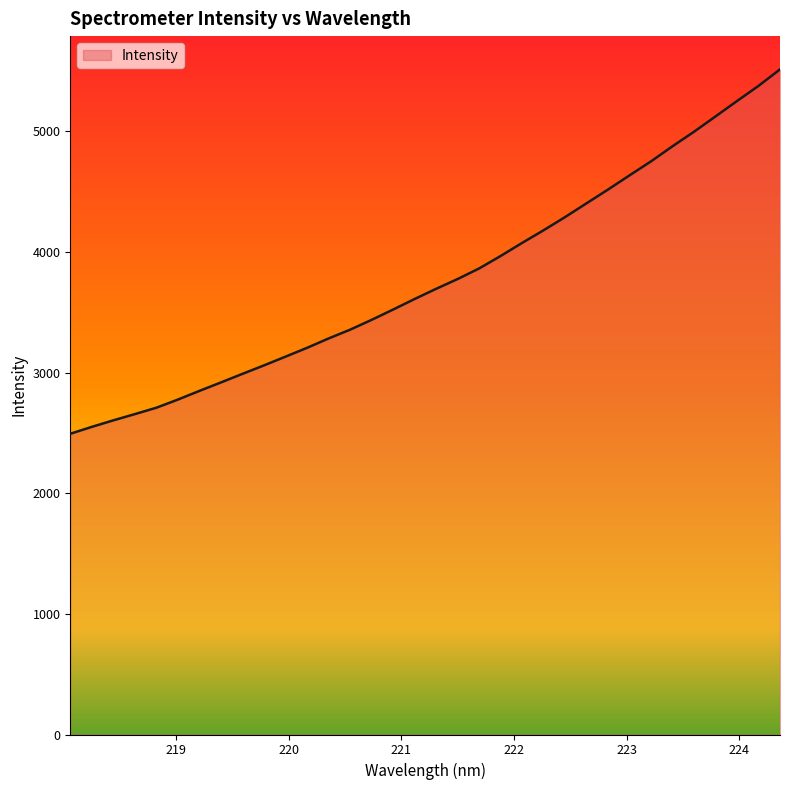

What is the minimum value shown in the chart?

2492.6